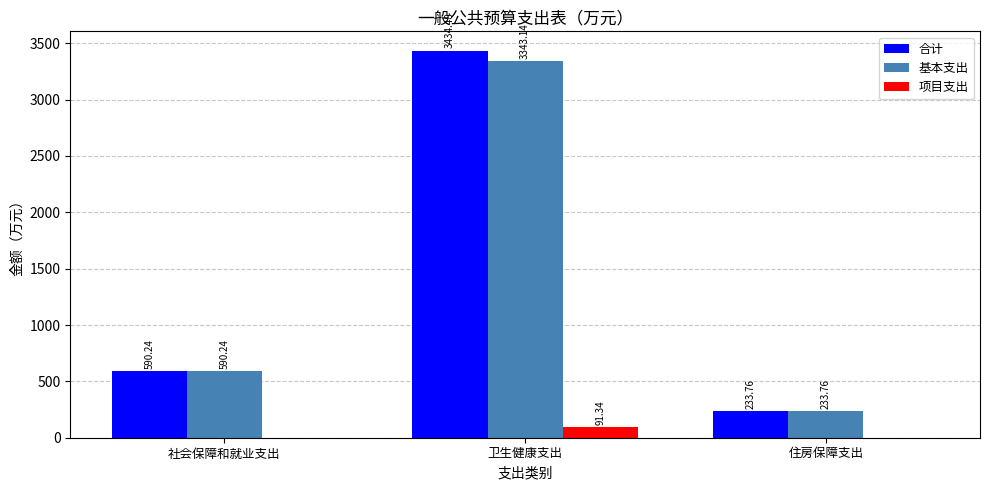

At which category is the sum across all series the highest?

卫生健康支出